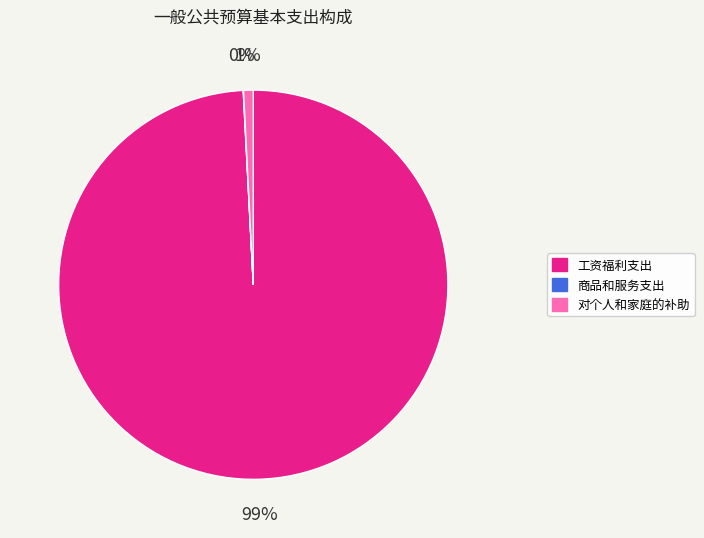

Between 对个人和家庭的补助 and 工资福利支出, which is larger?

工资福利支出